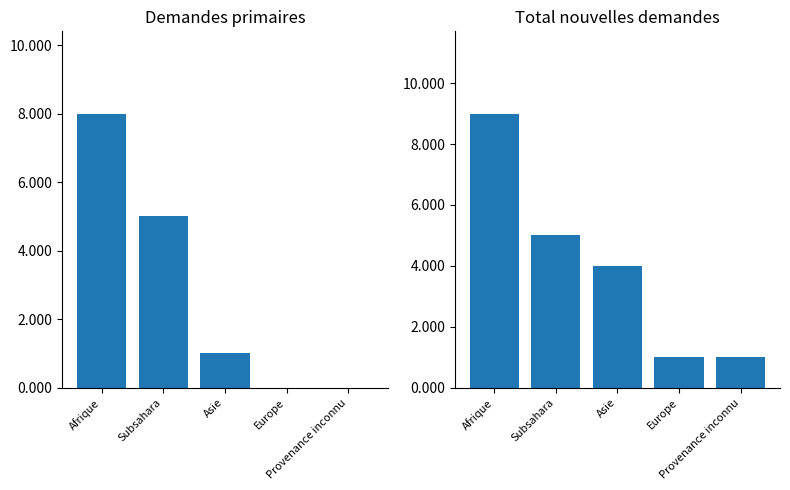

Between Afrique and Provenance inconnu, which series saw the biggest shift?

Demandes primaires